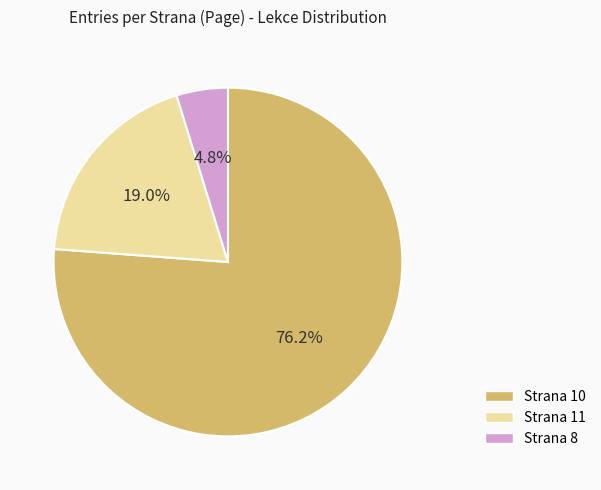

How much of the chart is everything except Strana 10?

23.8%